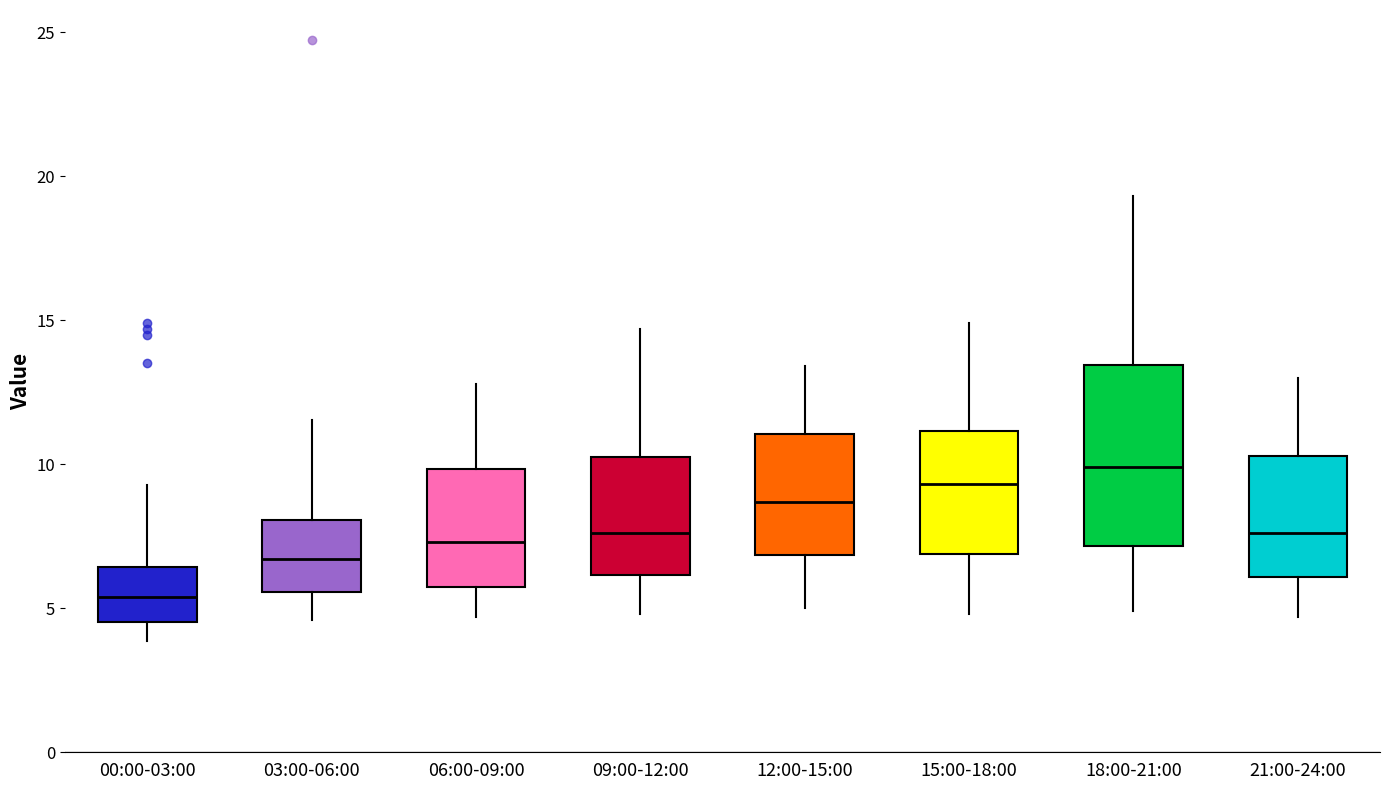

Reading left to right, transcribe this box plot: for each box, give where its median line is, the range the box spans, and where its two whiskers end, as read against the y-axis. The values are not printed on the chart, so give them approximately, as read against the axis.

00:00-03:00: median 5.5, box 4.5 to 6.5, whiskers 4.0 to 9.5
03:00-06:00: median 6.5, box 5.5 to 8.0, whiskers 4.5 to 11.5
06:00-09:00: median 7.5, box 6.0 to 10.0, whiskers 4.5 to 13.0
09:00-12:00: median 7.5, box 6.0 to 10.5, whiskers 5.0 to 14.5
12:00-15:00: median 8.5, box 7.0 to 11.0, whiskers 5.0 to 13.5
15:00-18:00: median 9.5, box 7.0 to 11.0, whiskers 5.0 to 15.0
18:00-21:00: median 10.0, box 7.0 to 13.5, whiskers 5.0 to 19.5
21:00-24:00: median 7.5, box 6.0 to 10.5, whiskers 4.5 to 13.0